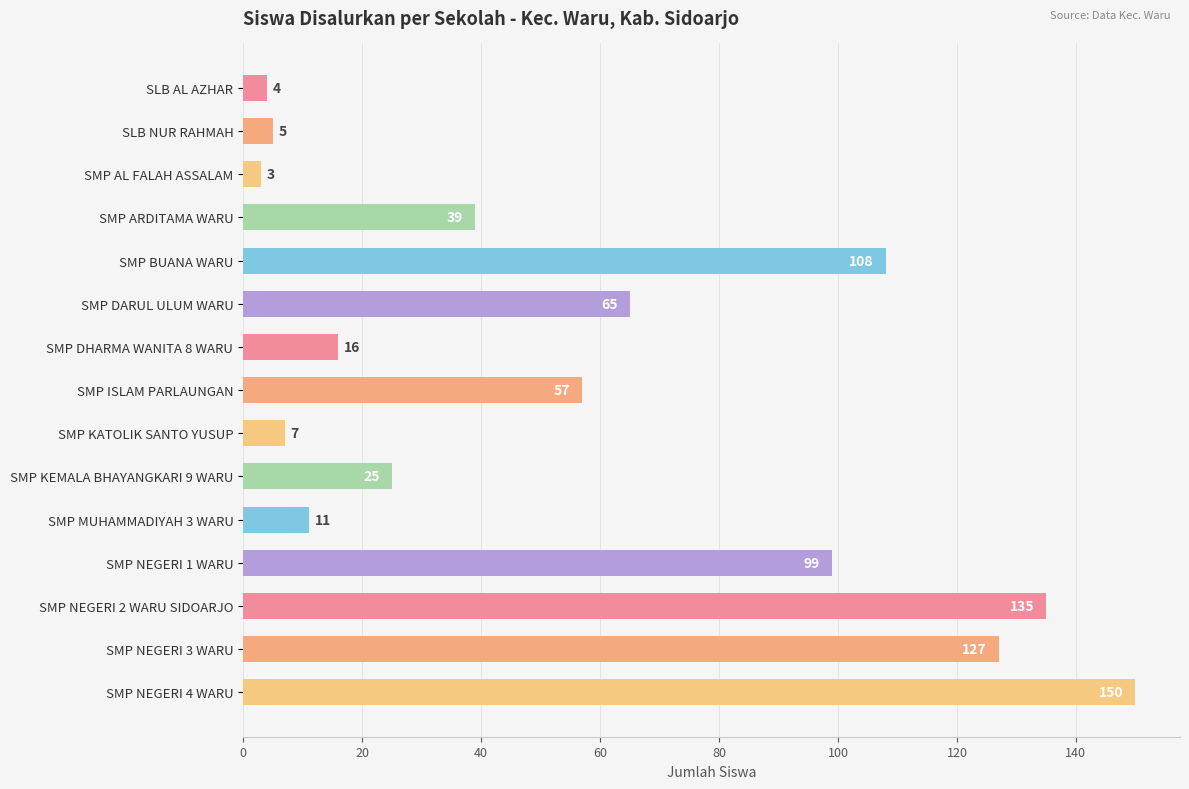

The chart shows a value of 214 at SMP NEGERI 4 WARU. True or false?

False